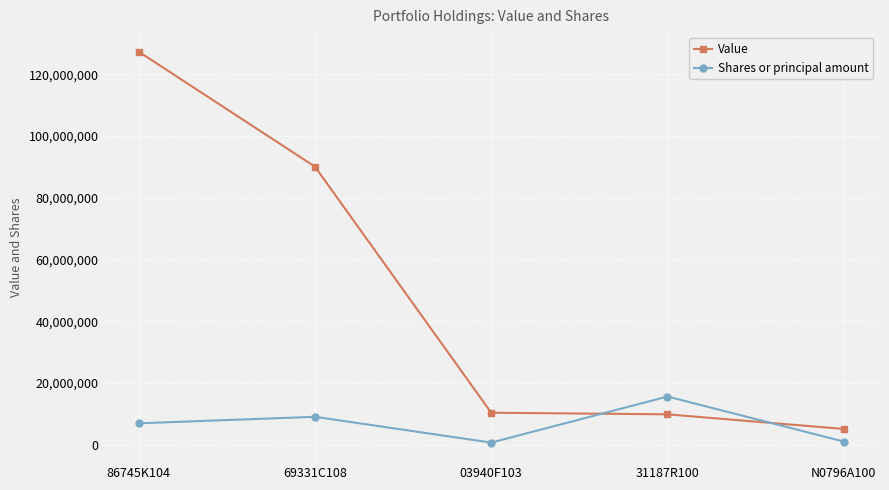

Rank the series at 03940F103 from highest to lowest value.

Value, Shares or principal amount